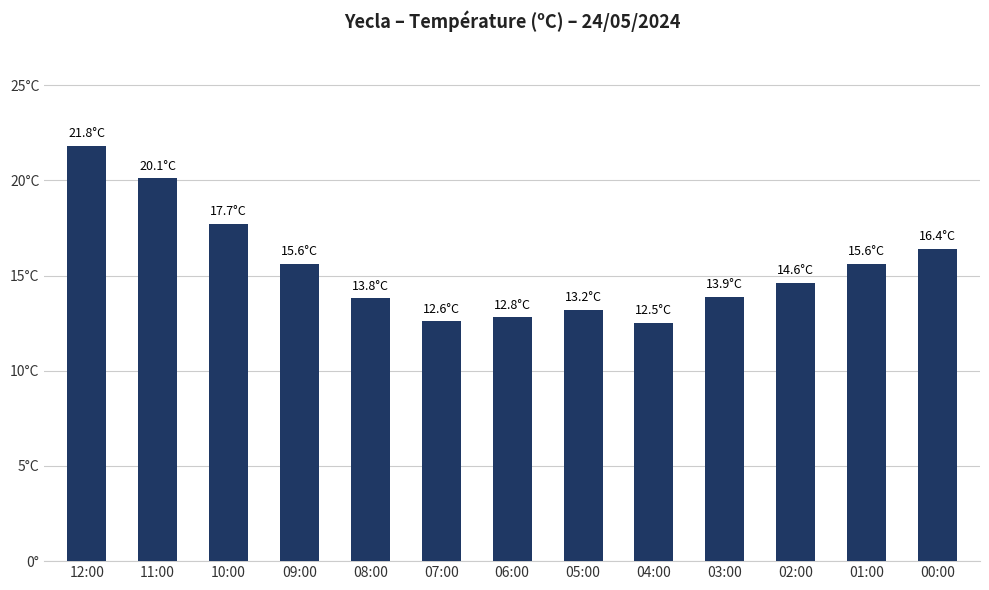

What is the smallest value displayed?

12.5